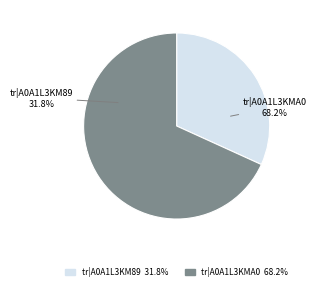

To the nearest percent, what percentage of the pie is tr|A0A1L3KM89|A0A1L3KM89_9VIRU?

32%